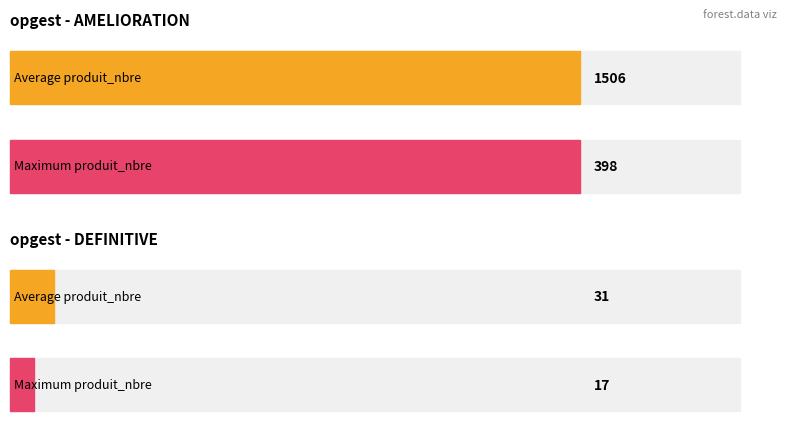

True or false: produit_nbre has a value of 590.9 at BORDURE.

False